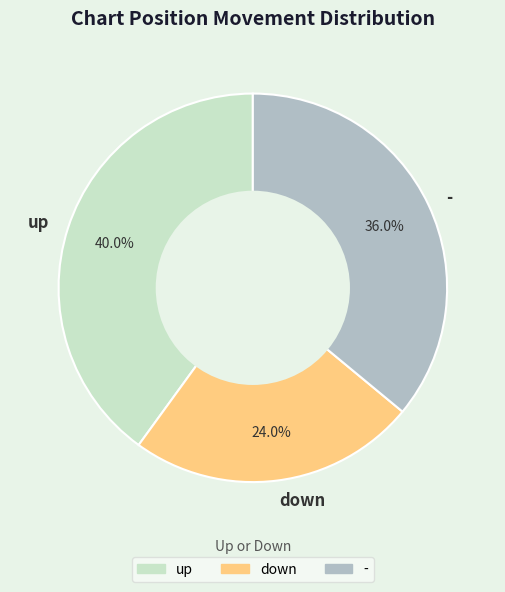

Count the number of slices in the pie.

3